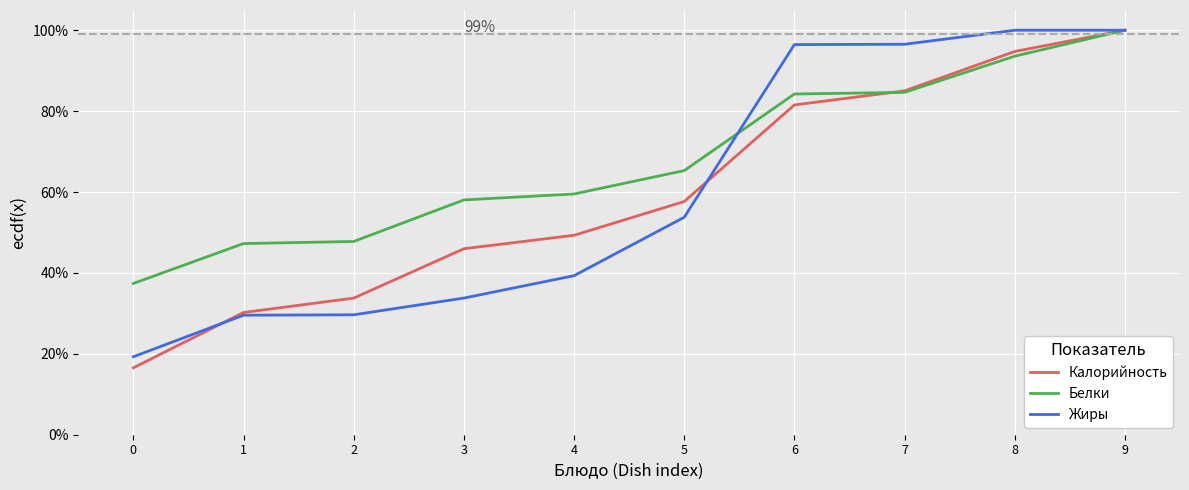

What is the approximate value of Калорийность at 9?

100.0